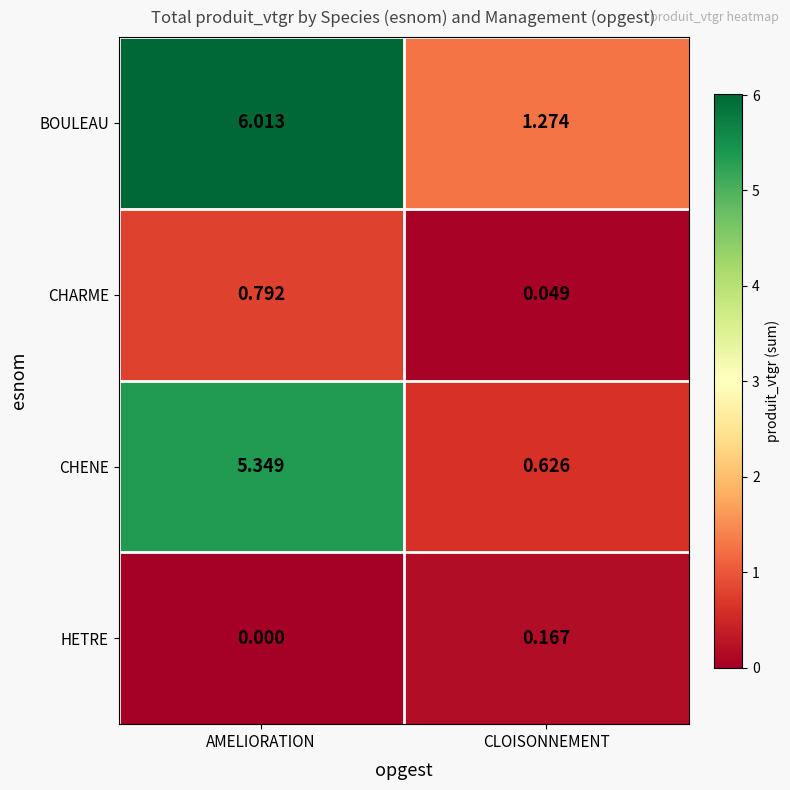

At which label does BOULEAU first exceed 6?

AMELIORATION